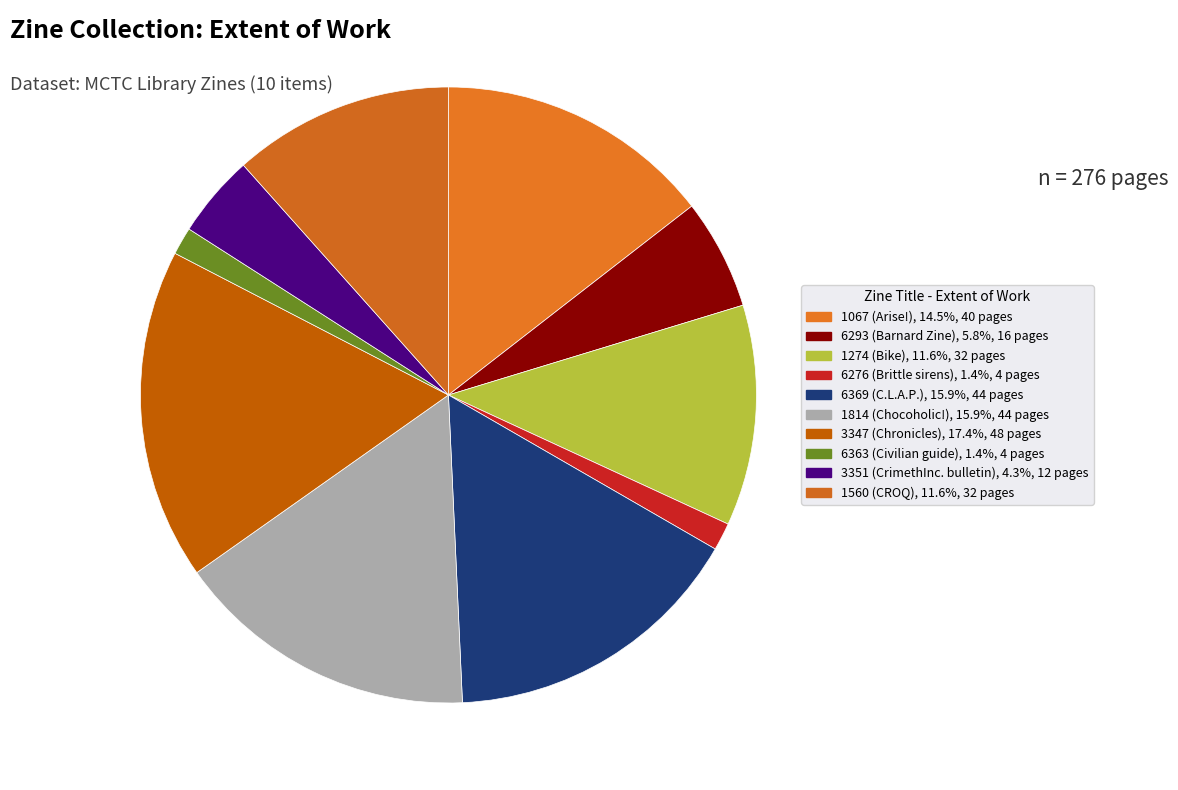

Which category has the biggest portion of the pie?

3347 (Chronicles)